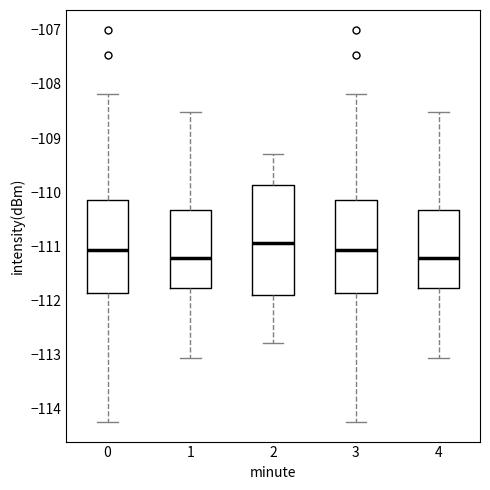

Reading left to right, transcribe this box plot: for each box, give where its median line is, the range the box spans, and where its two whiskers end, as read against the y-axis. The values are not printed on the chart, so give them approximately, as read against the axis.

0: median -111.1, box -111.9 to -110.1, whiskers -114.3 to -108.2
1: median -111.2, box -111.8 to -110.3, whiskers -113.1 to -108.5
2: median -110.9, box -111.9 to -109.9, whiskers -112.8 to -109.3
3: median -111.1, box -111.9 to -110.1, whiskers -114.3 to -108.2
4: median -111.2, box -111.8 to -110.3, whiskers -113.1 to -108.5